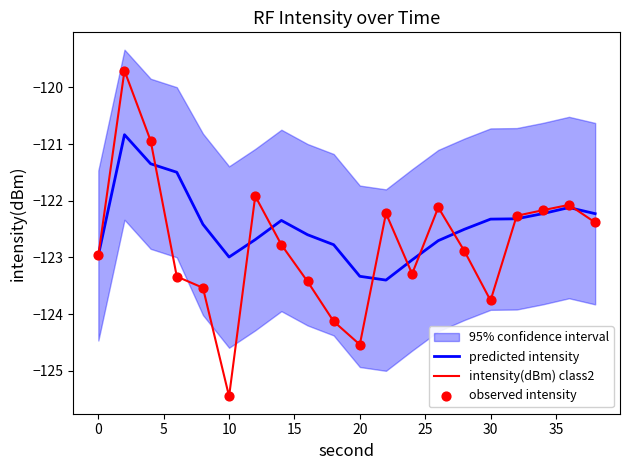

Which series has the widest spread of Y values?

intensity(dBm) class2